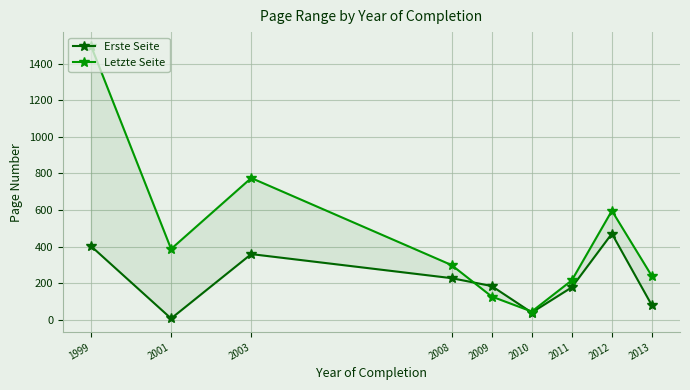

What is the difference between the Letzte Seite values at 2001 and 2010?

342.0